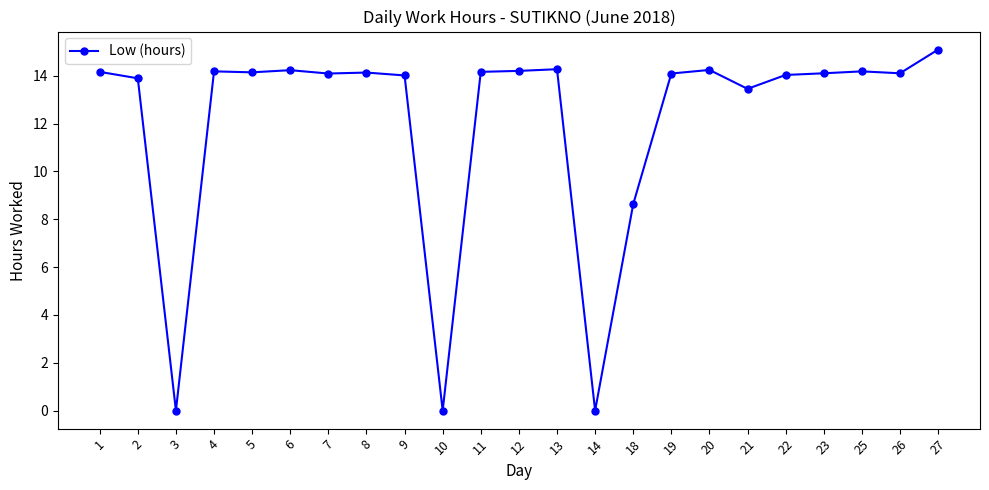

The value at 25 is 14.2. True or false?

True